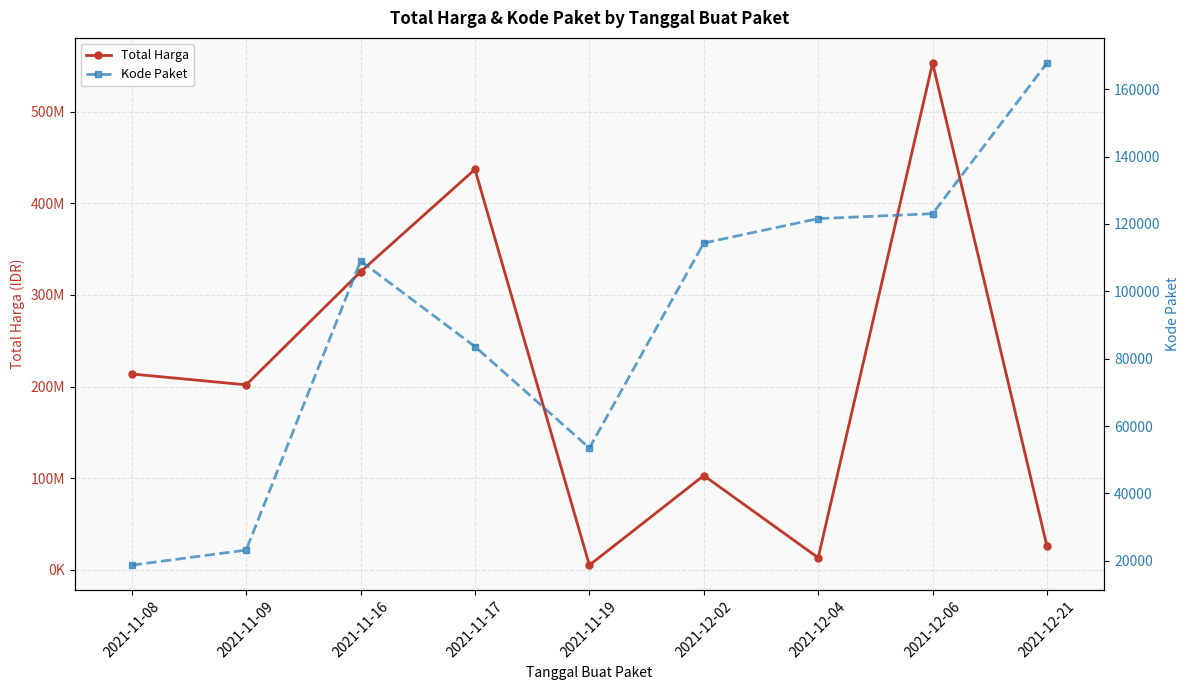

List the series in order of their overall mean, highest first.

Total Harga, Kode Paket